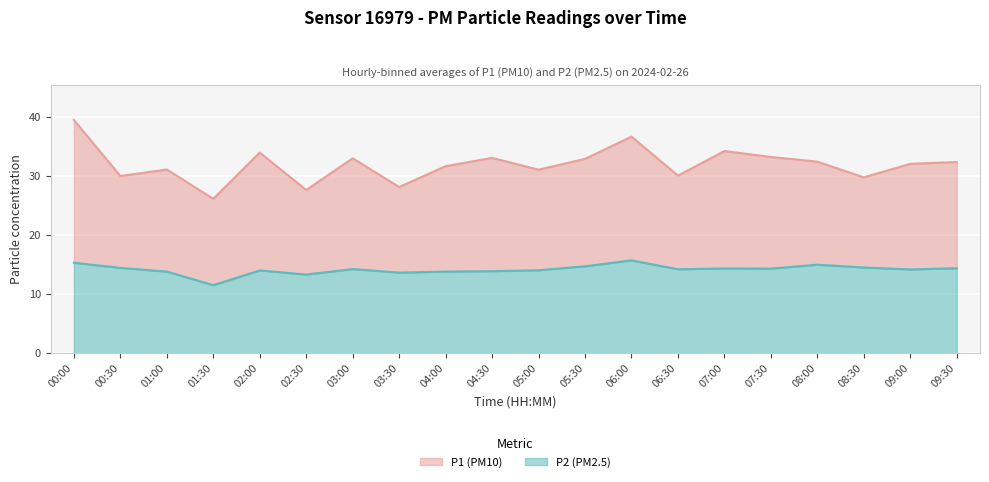

List the series in order of their overall mean, lowest first.

P2, P1